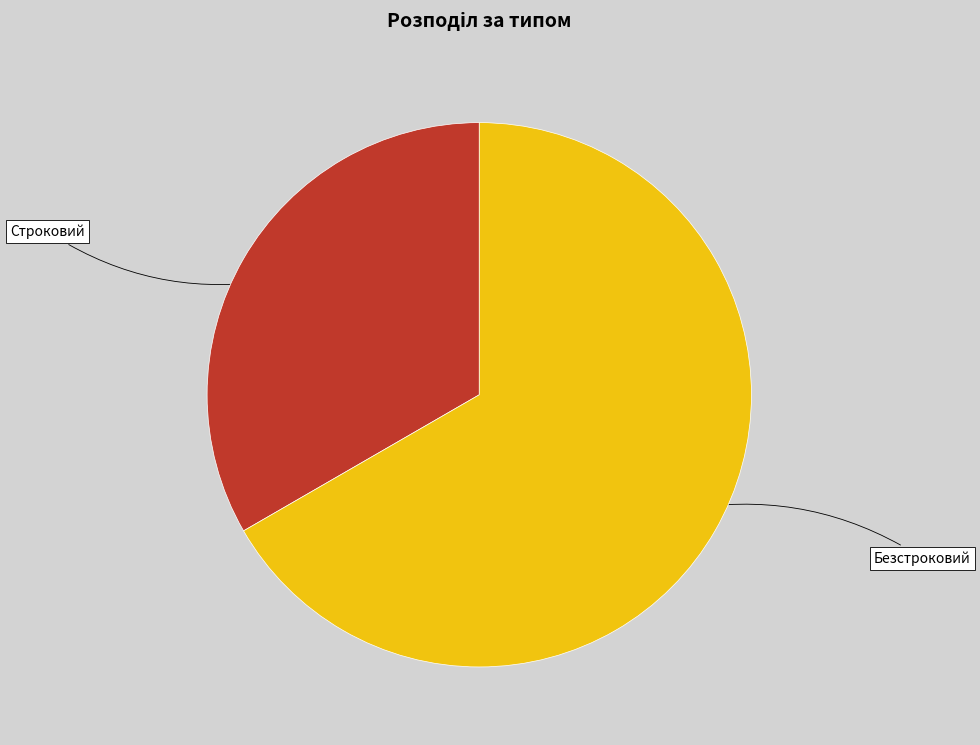

Is the sum of Безстроковий and Строковий greater than half?

Yes